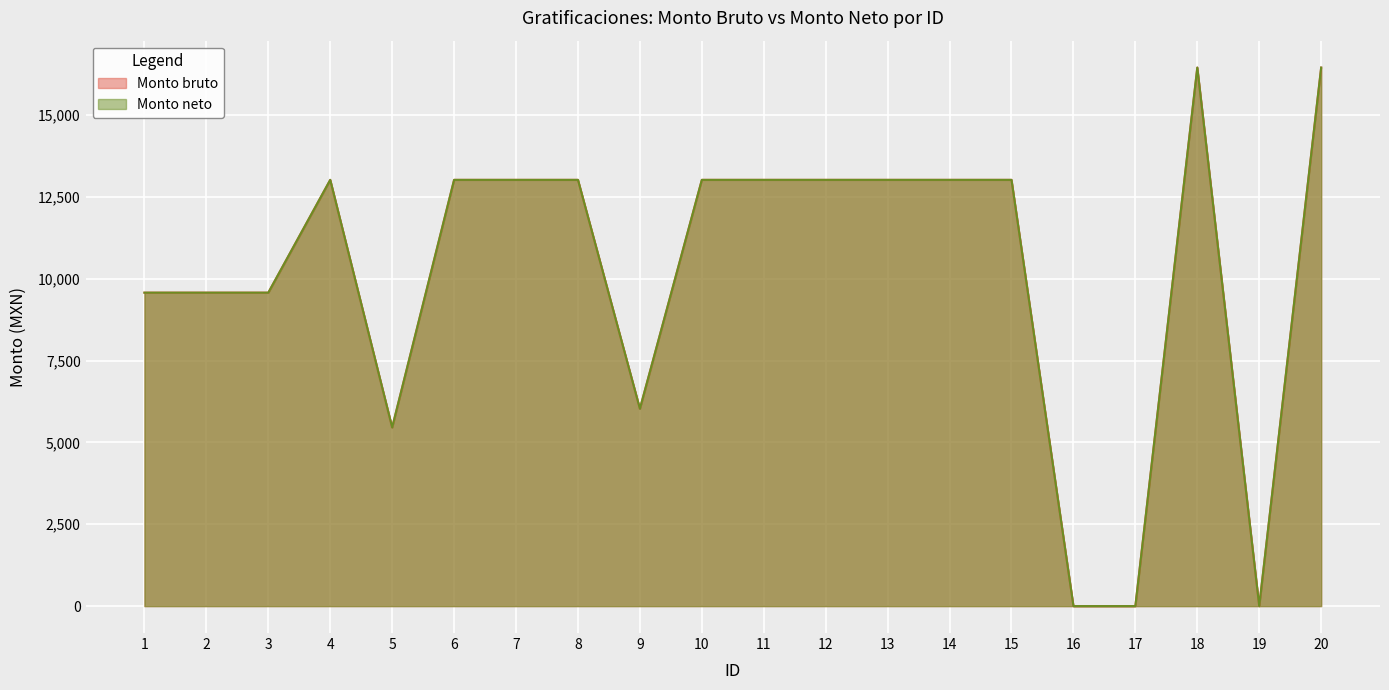

True or false: Monto neto has more than 2 interior local peaks.

False